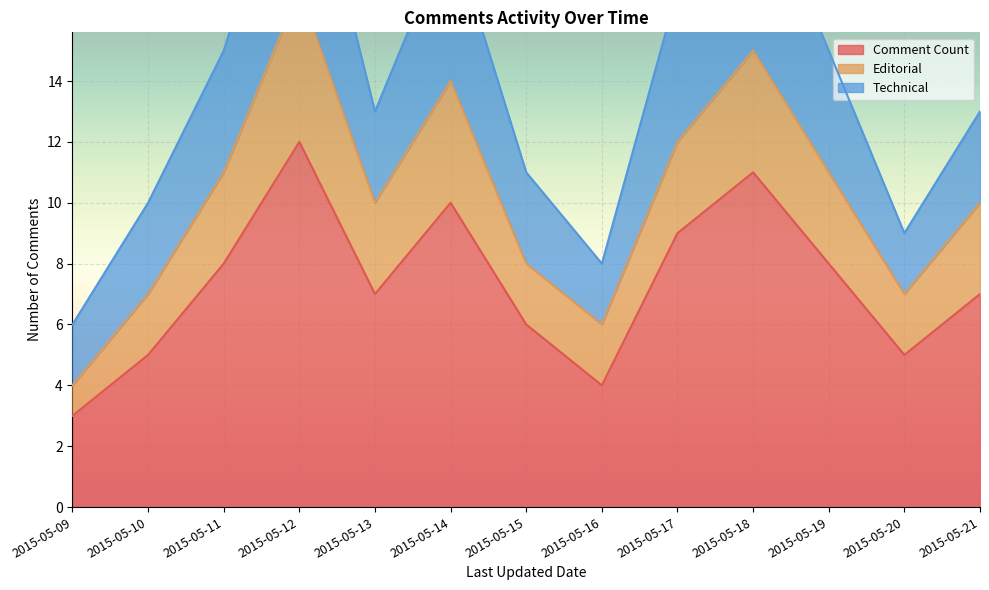

Rank the categories by Editorial value from highest to lowest.

2015-05-12, 2015-05-18, 2015-05-14, 2015-05-17, 2015-05-11, 2015-05-19, 2015-05-13, 2015-05-21, 2015-05-15, 2015-05-10, 2015-05-20, 2015-05-16, 2015-05-09